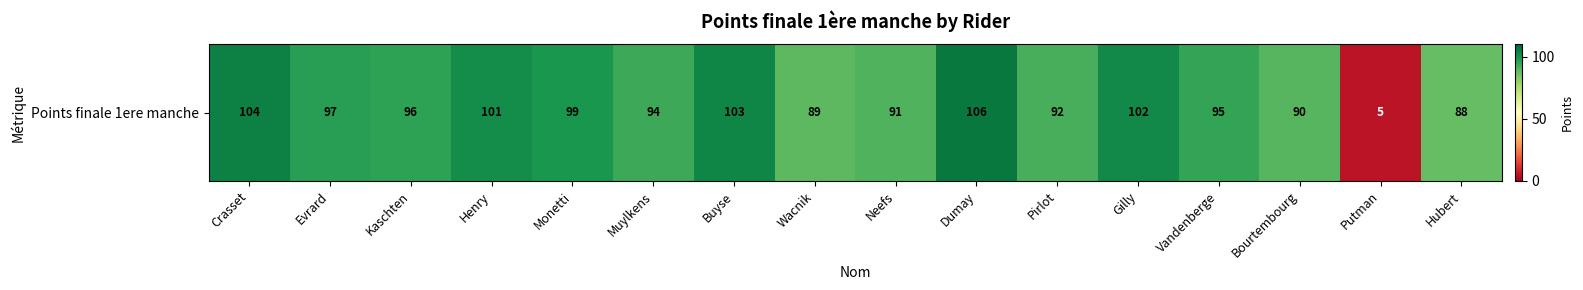

What is the minimum value shown in the chart?

5